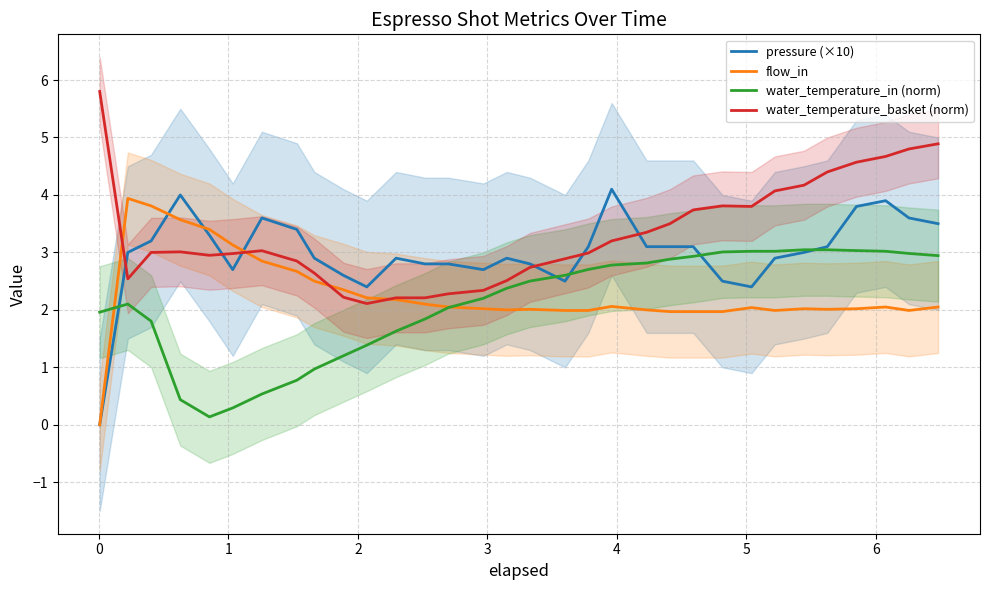

How many lines are shown in the chart?

4